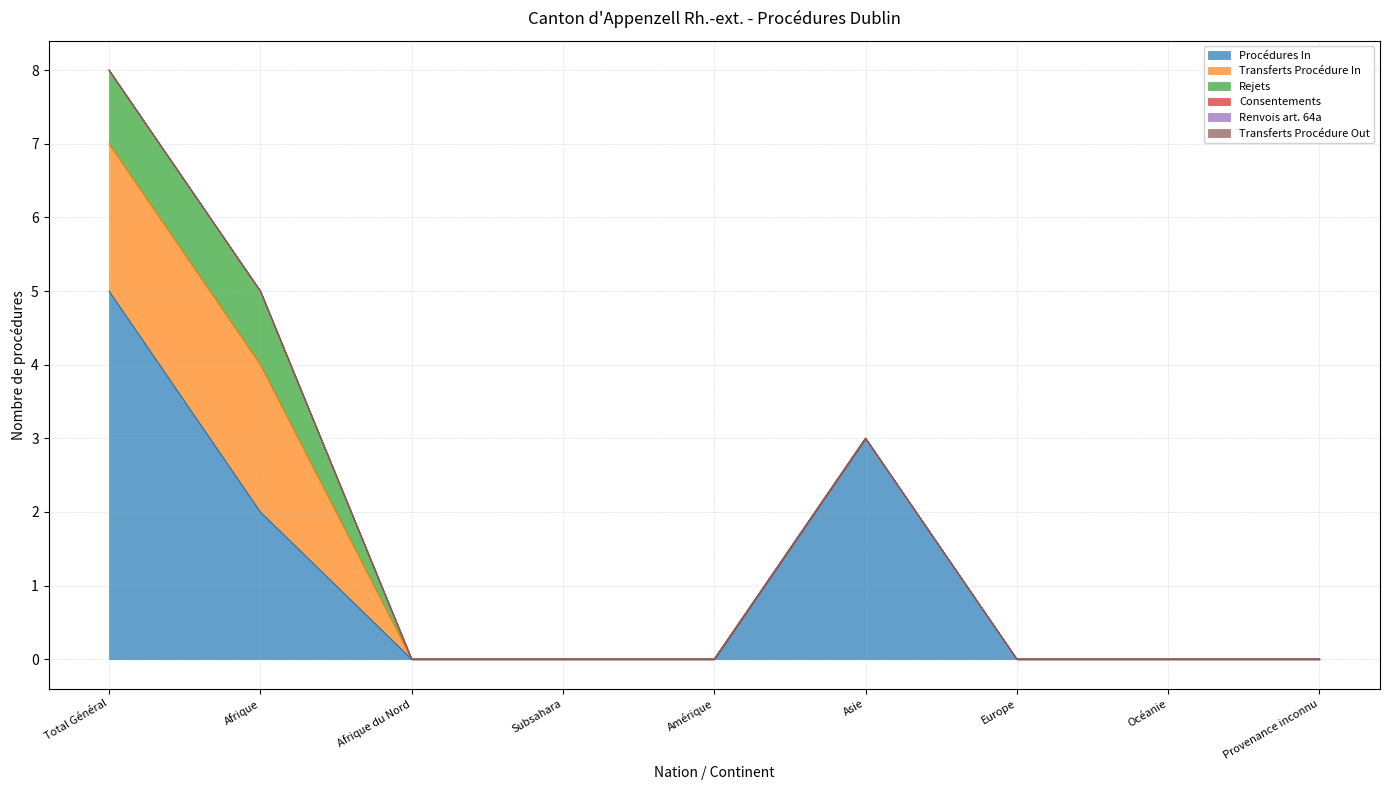

Which series has the largest total across all categories?

Procédures In